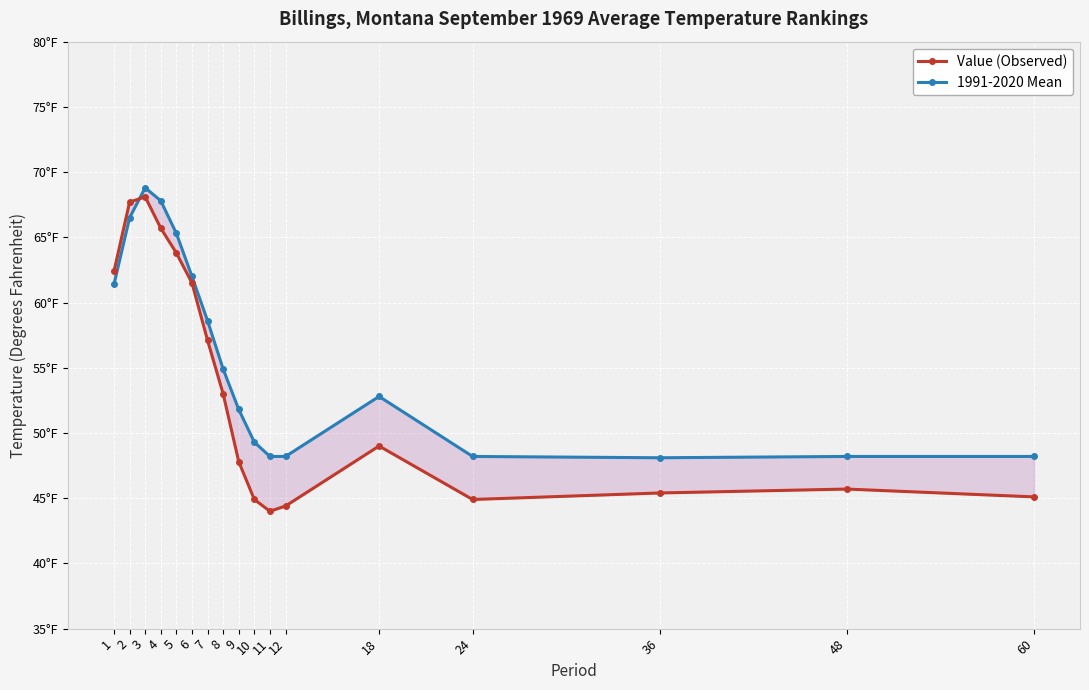

Which series has the largest total across all categories?

1991-2020 Mean